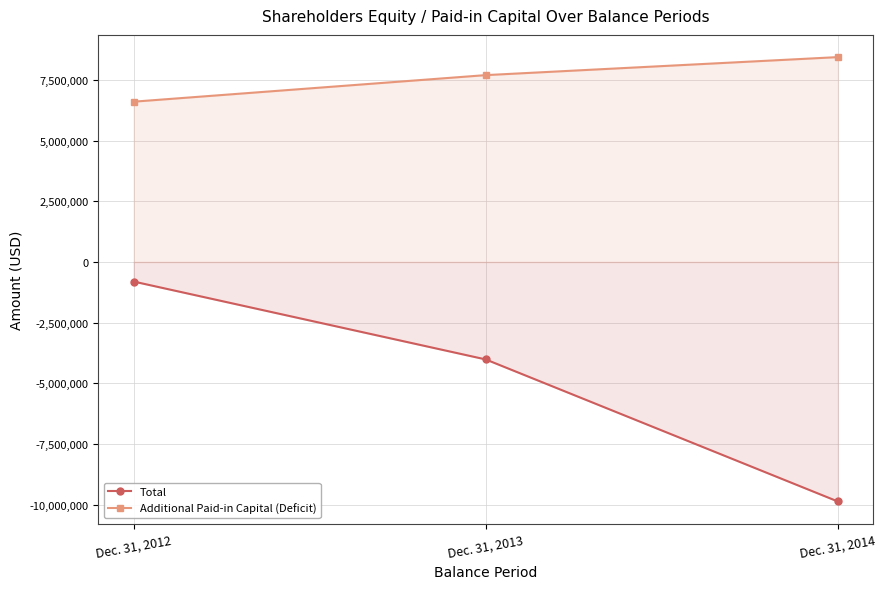

Which series changed the most between Dec. 31, 2013 and Dec. 31, 2014?

Total